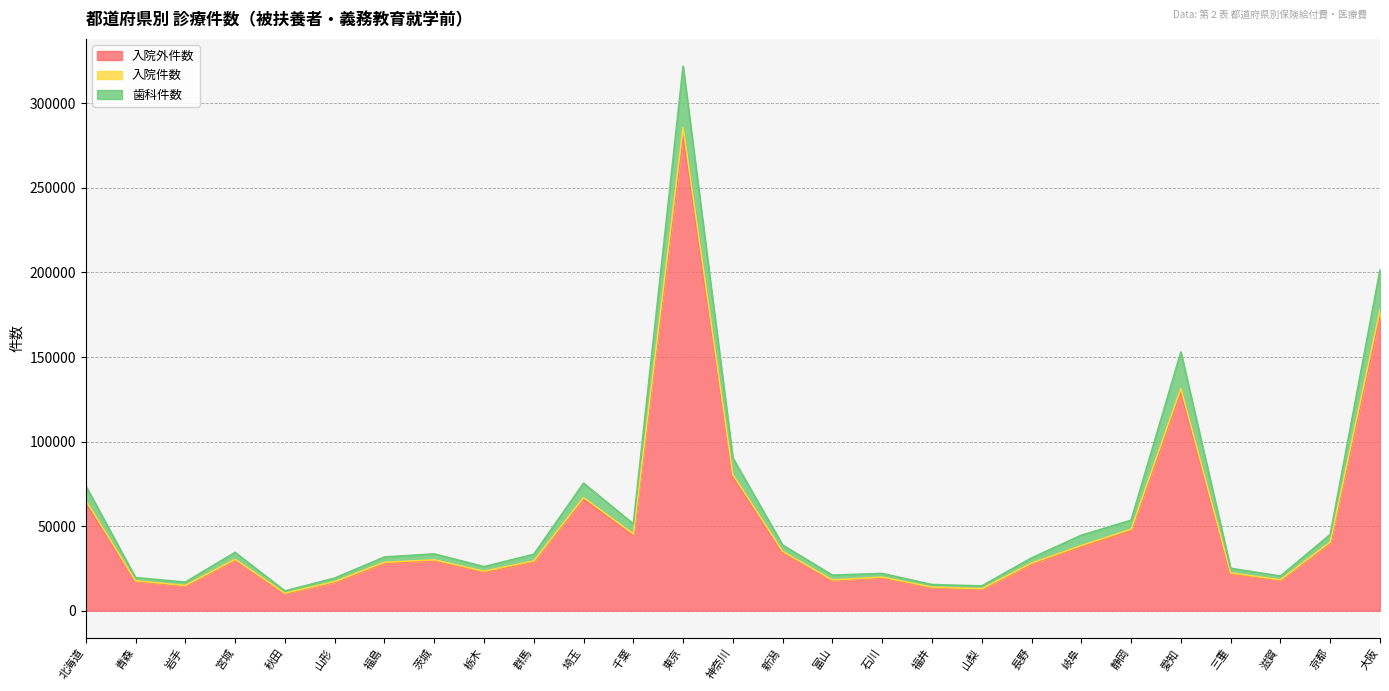

What is the label of the 20th point from the right?

茨城